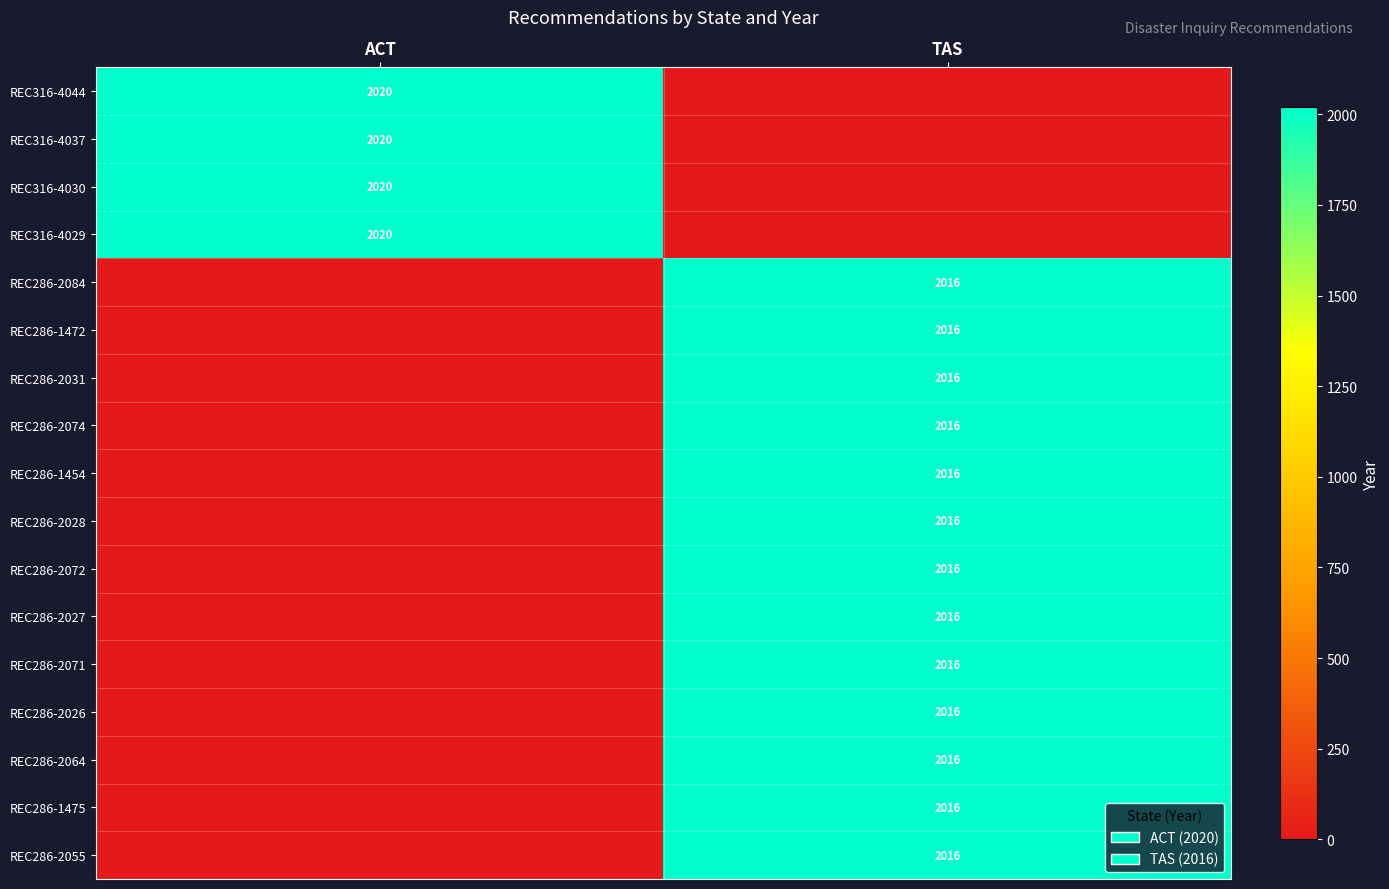

True or false: REC286-2064 has a value of 3001 at TAS.

False